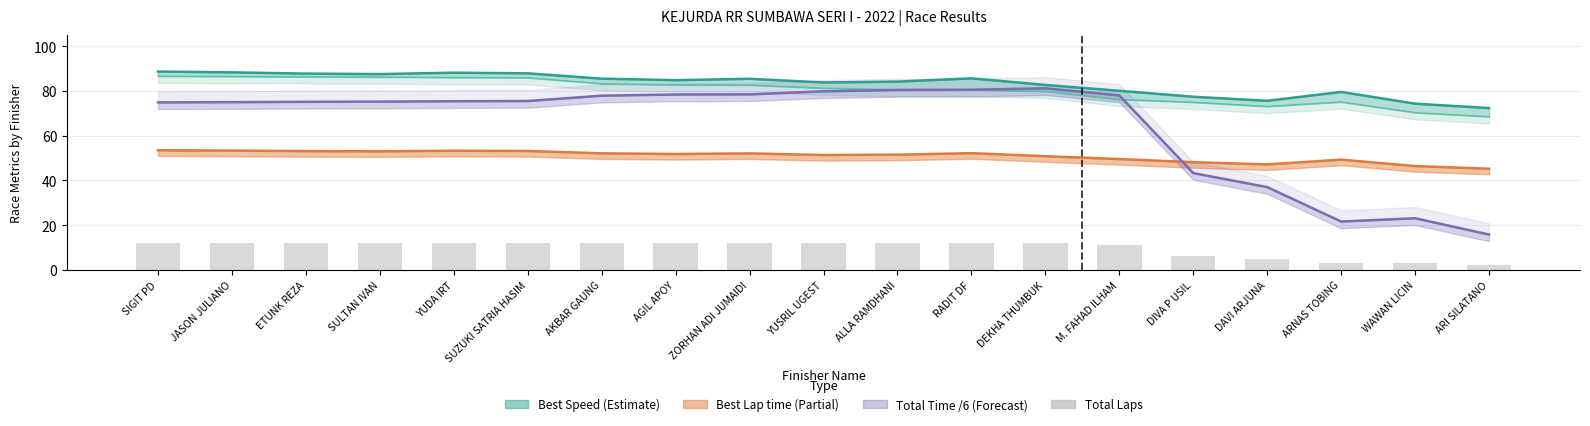

What is the minimum value shown in the chart?

2